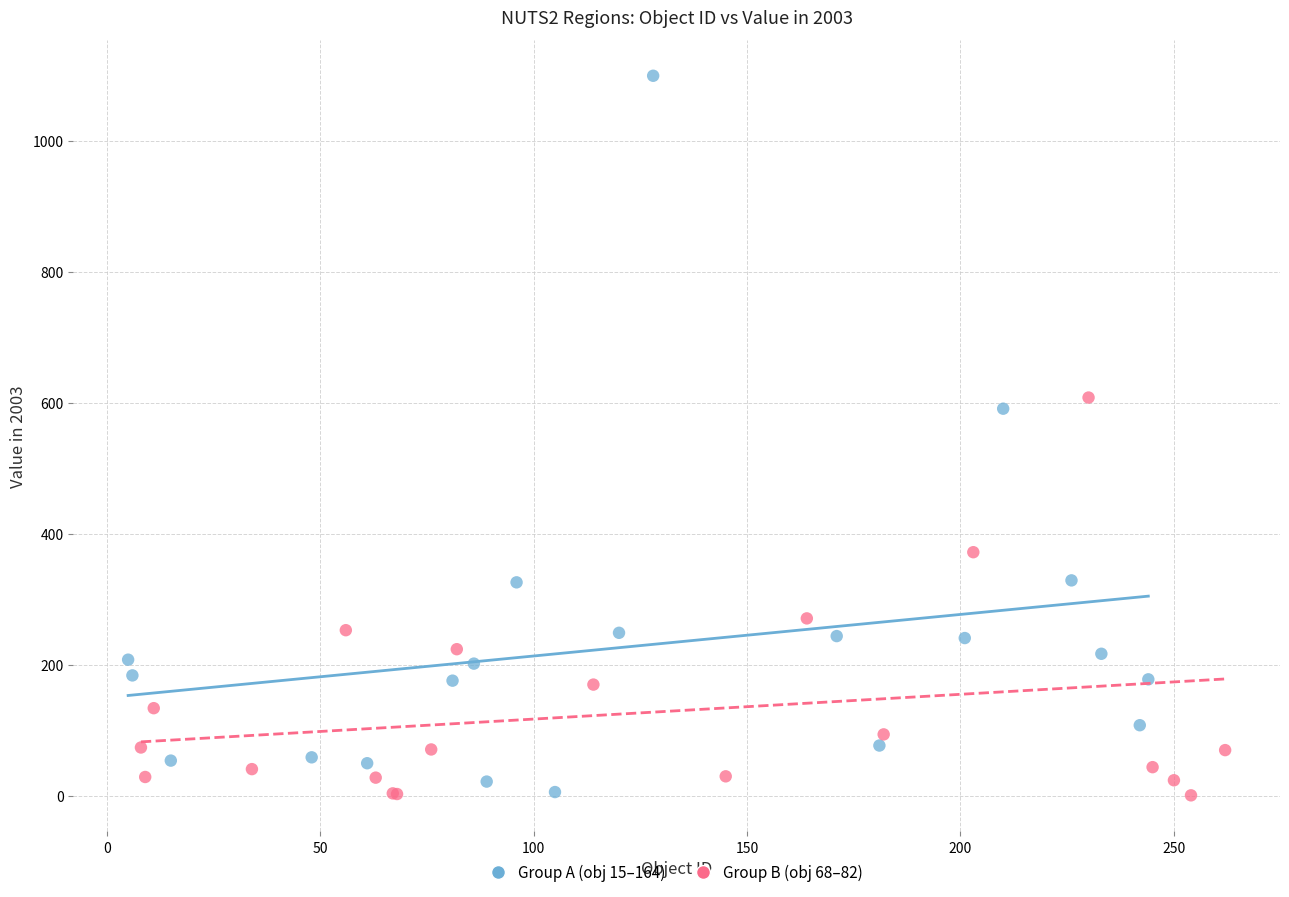

Which series reaches the maximum Y coordinate?

Group A (obj 15–164)